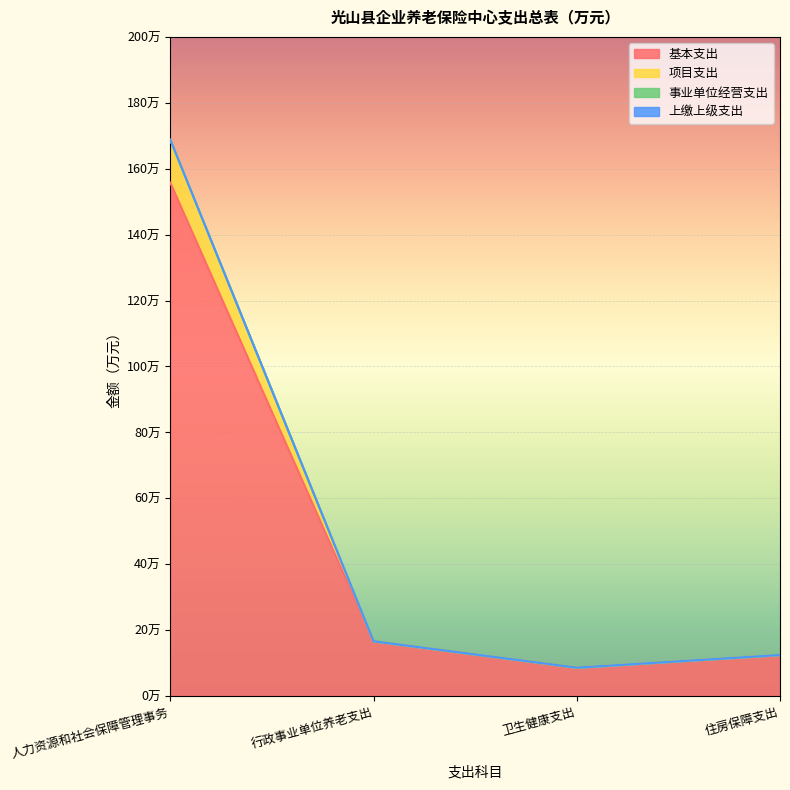

Rank the series at 行政事业单位养老支出 from lowest to highest value.

基本支出, 项目支出